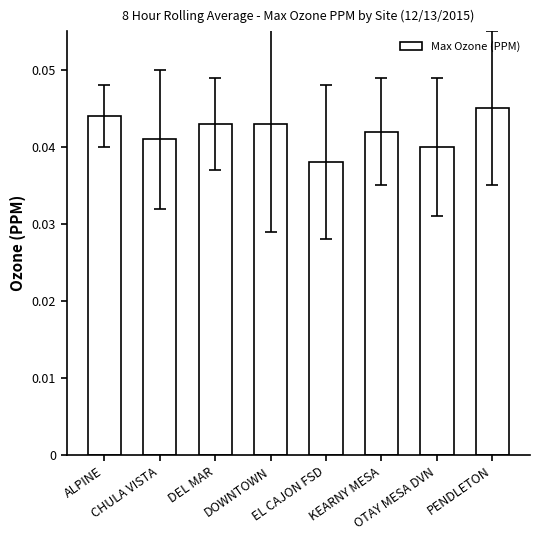

How many bars are there in total?

8